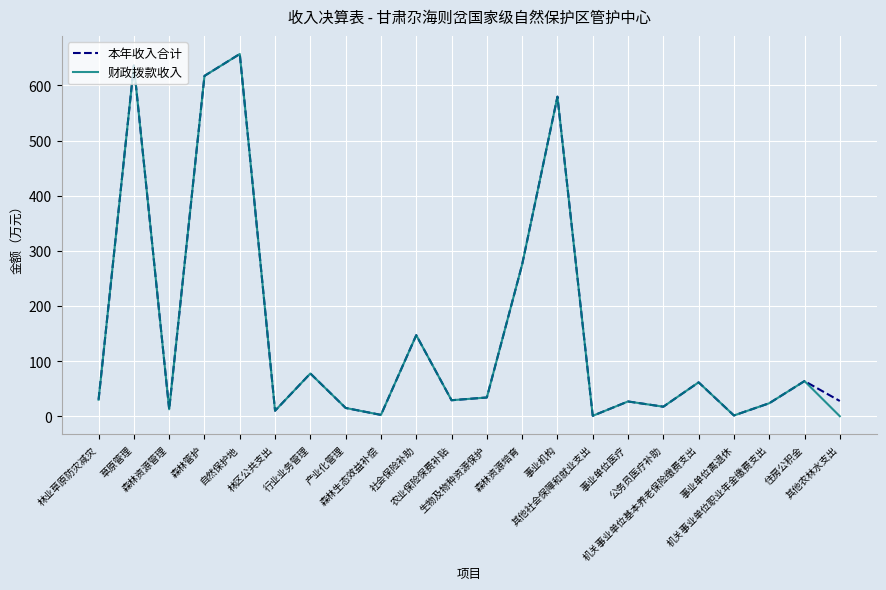

How many lines are shown in the chart?

2